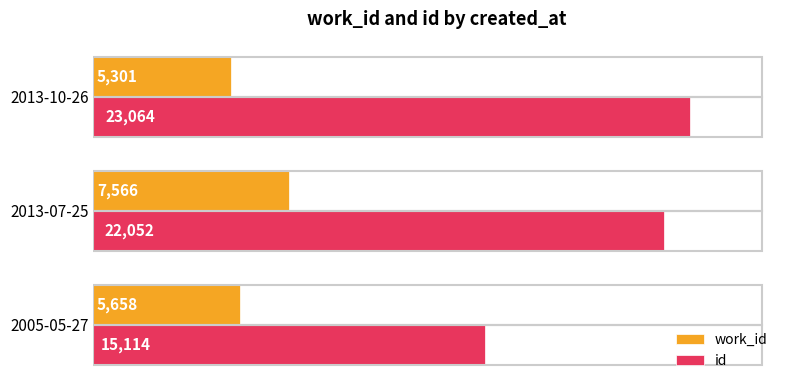

Rank the series by their average value, from lowest to highest.

work_id, id